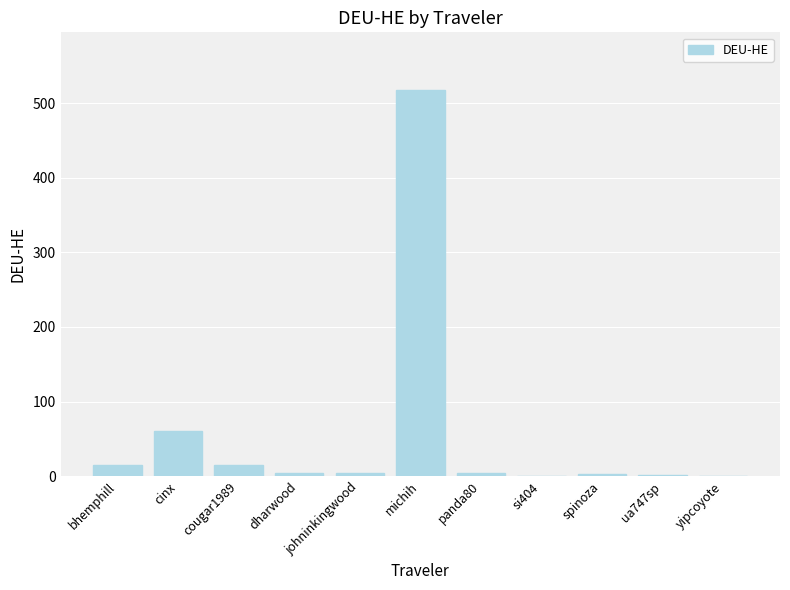

Which has a higher value, michih or dharwood?

michih